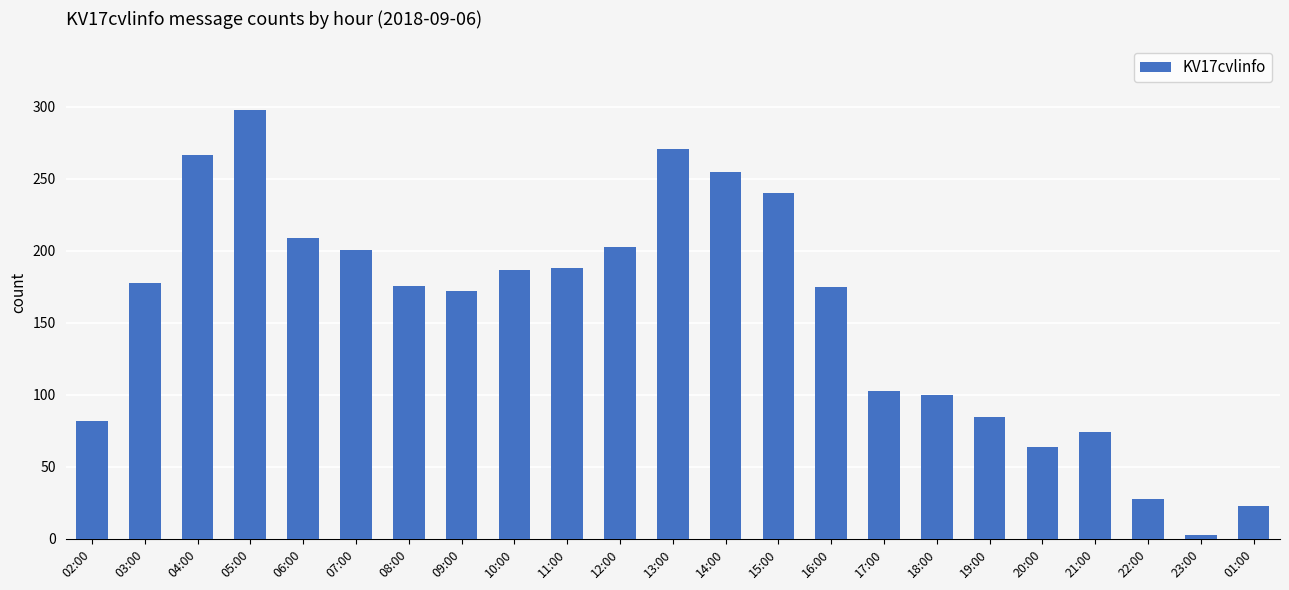

The chart shows a value of 157 at 17:00. True or false?

False